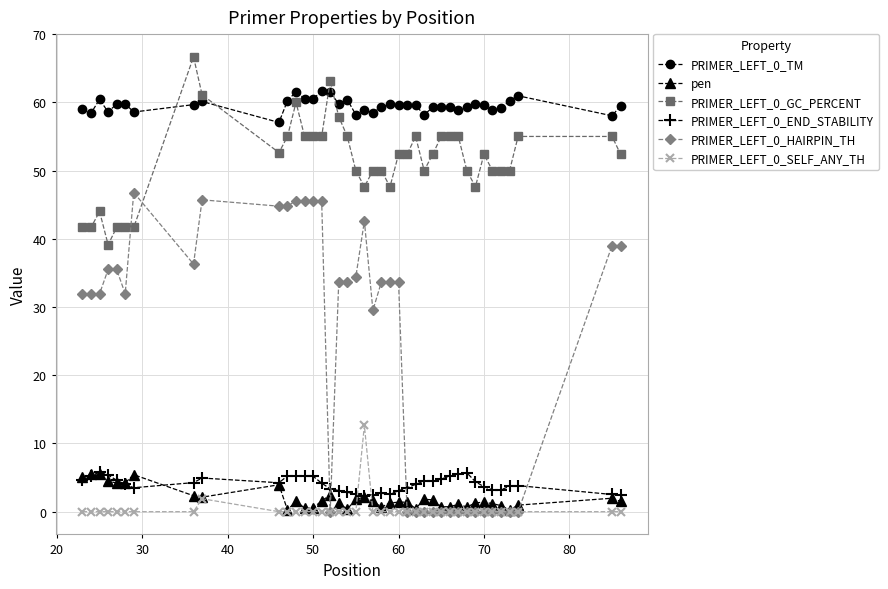

True or false: PRIMER_LEFT_0_GC_PERCENT has more than 0 points higher than both neighbors.

True